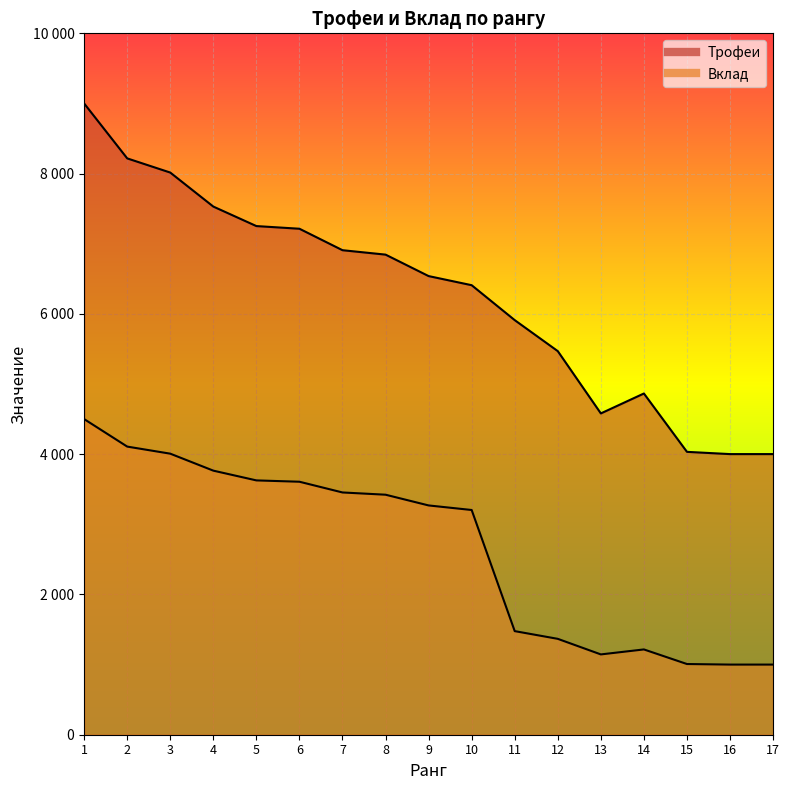

True or false: Трофеи has more than 0 points higher than both neighbors.

True